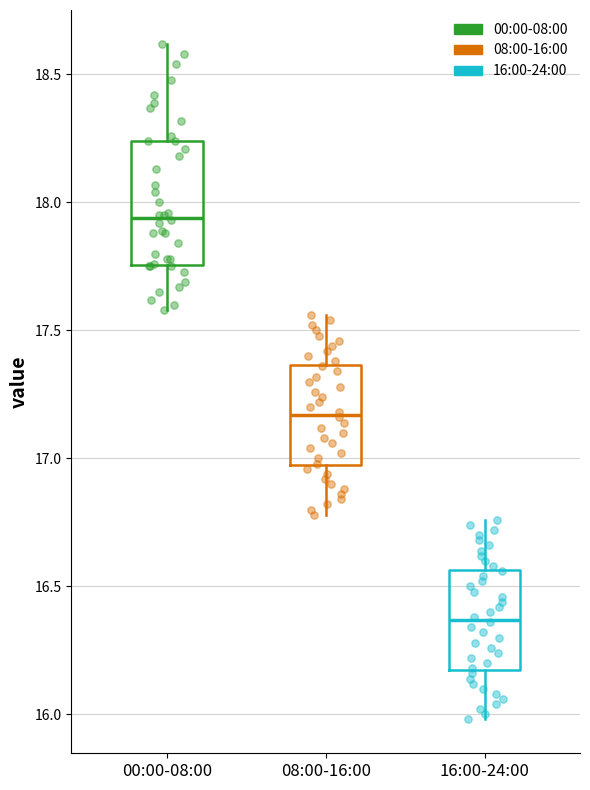

Which box is the tallest, from its lower edge to its upper edge?

00:00-08:00